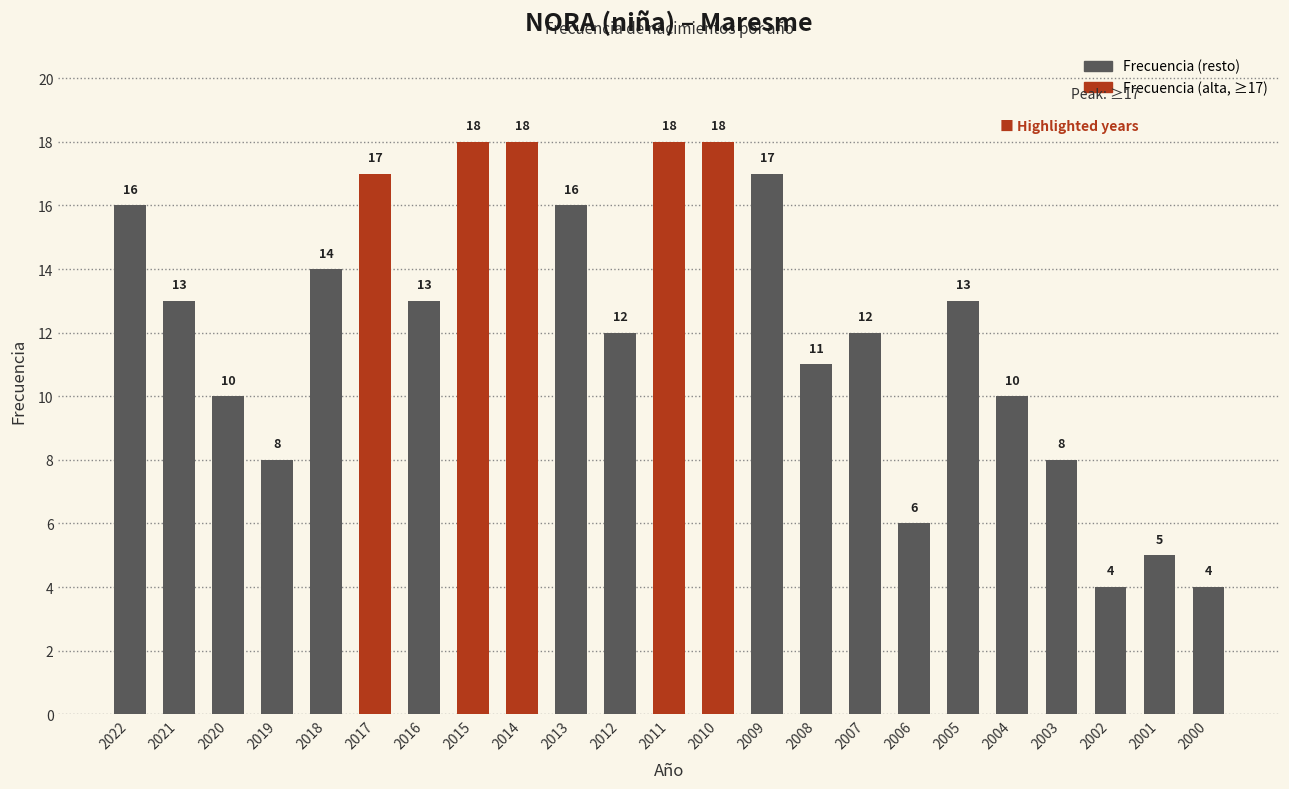

What is the value of the 17th bar from the left?

6